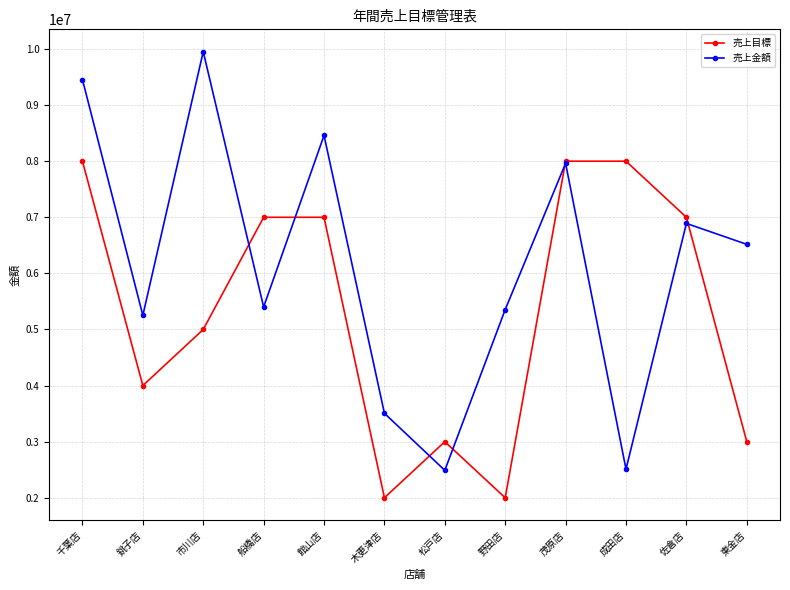

At which category does 売上金額 reach its first local valley?

銚子店